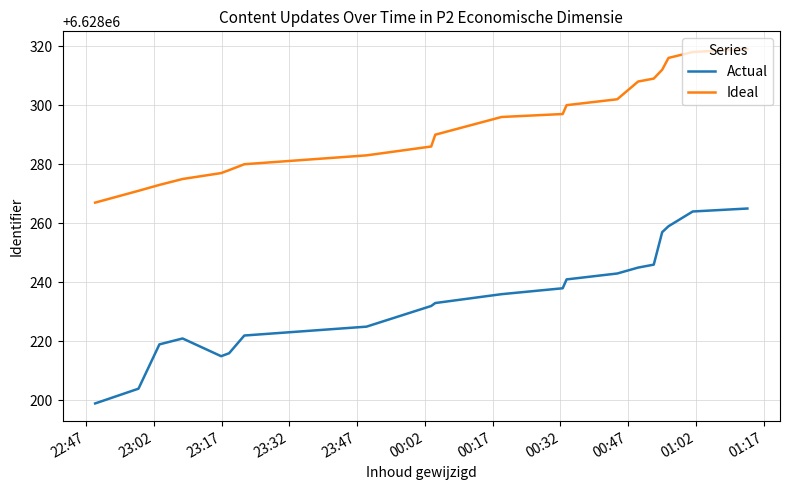

True or false: Ideal and Actual cross at least once.

False